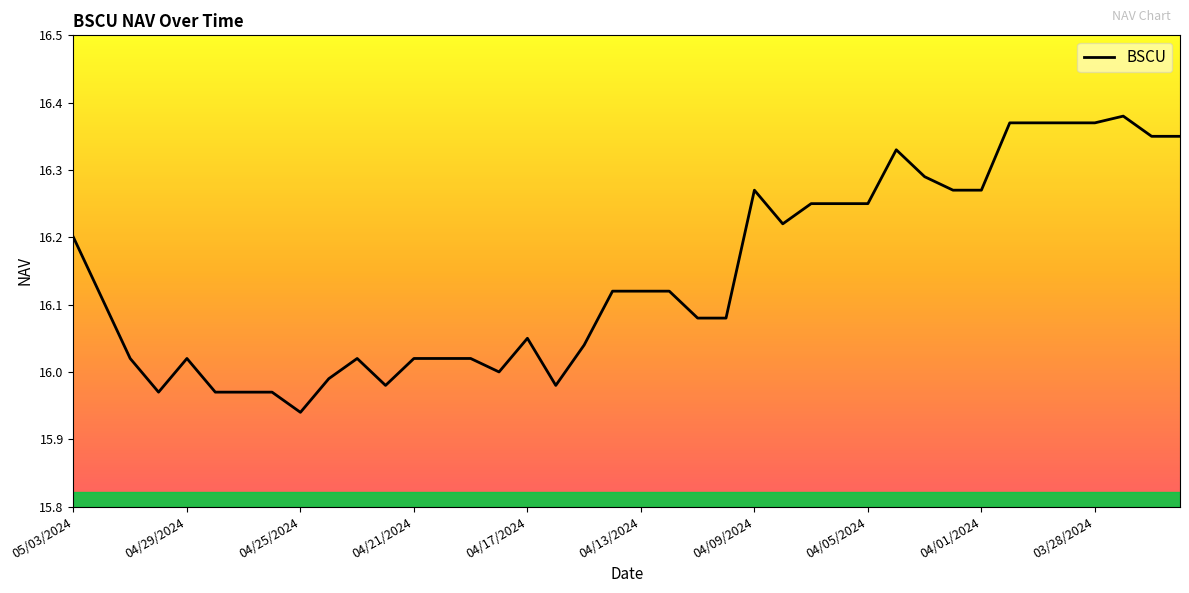

Is this an area chart (filled region under the line)?

Yes